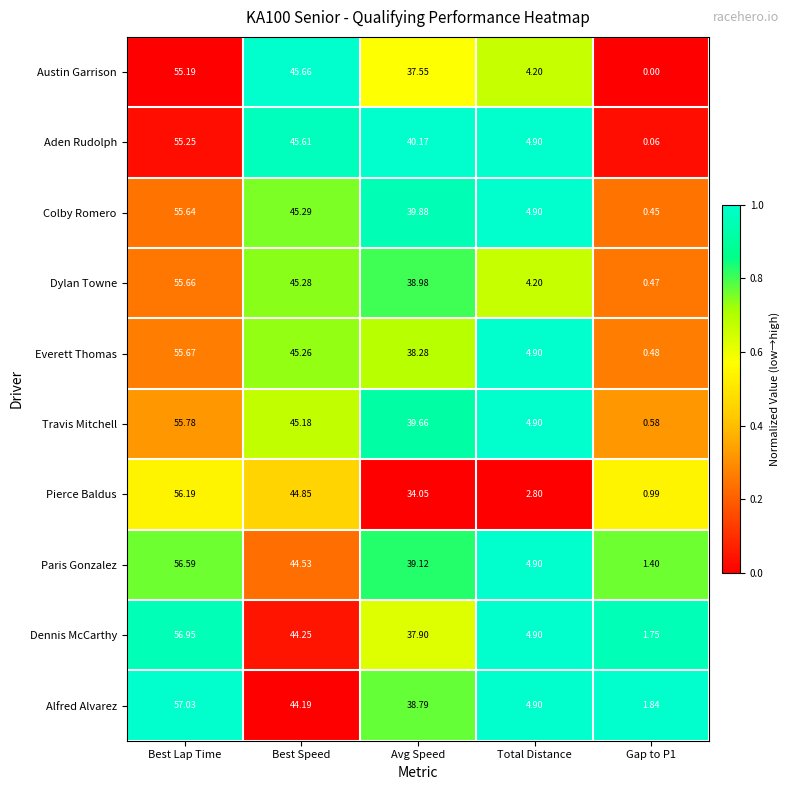

At which label is Austin Garrison closest to 27?

Avg Speed